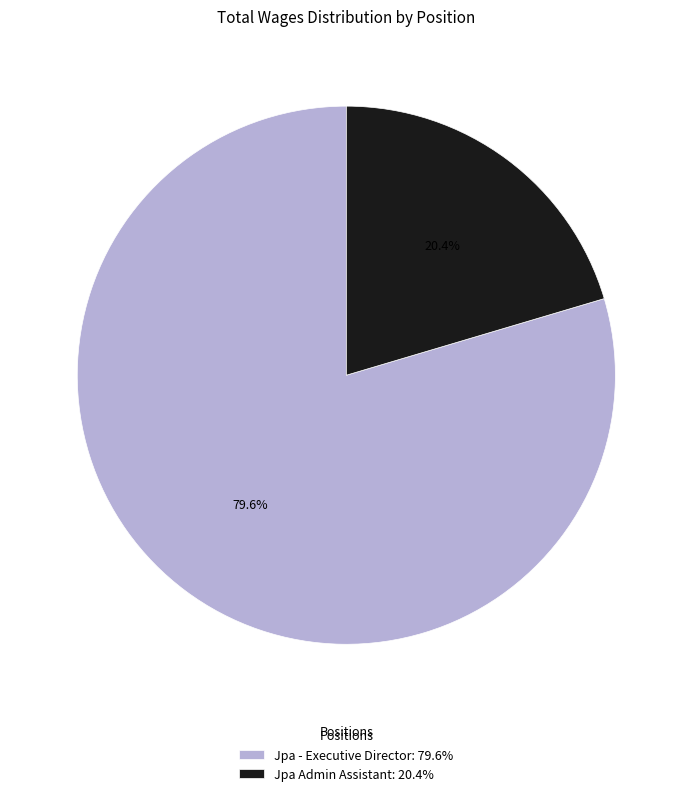

To the nearest percent, what portion does Jpa Admin Assistant represent?

20%